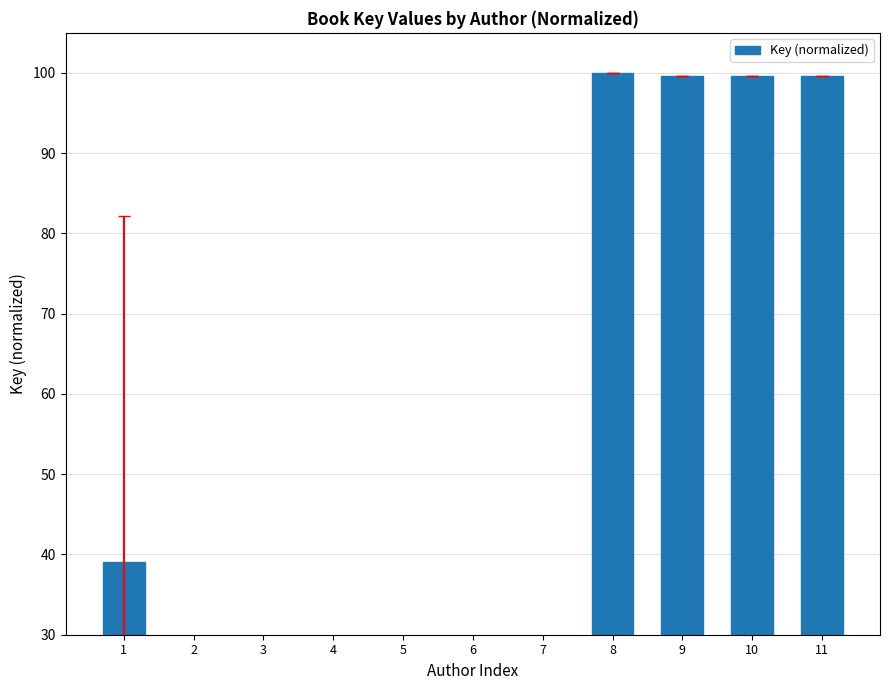

Reading left to right, list all the values displayed in this chart.

1=39.1	2=9.6	3=9.2	4=7.7	5=6.9	6=6.6	7=6.7	8=100.0	9=99.7	10=99.7	11=99.7